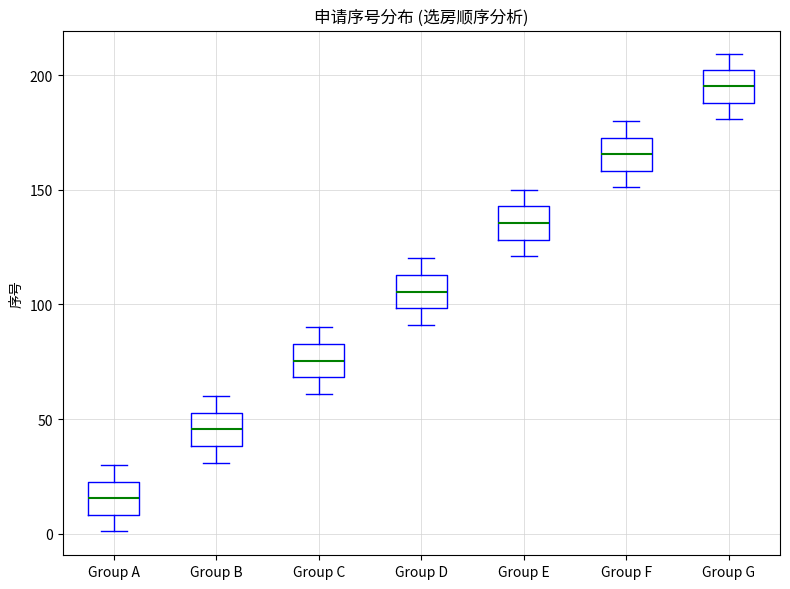

Where is the lower edge of the box for Group C on the y-axis? The values are not printed on the chart, so give them approximately, as read against the axis.

70